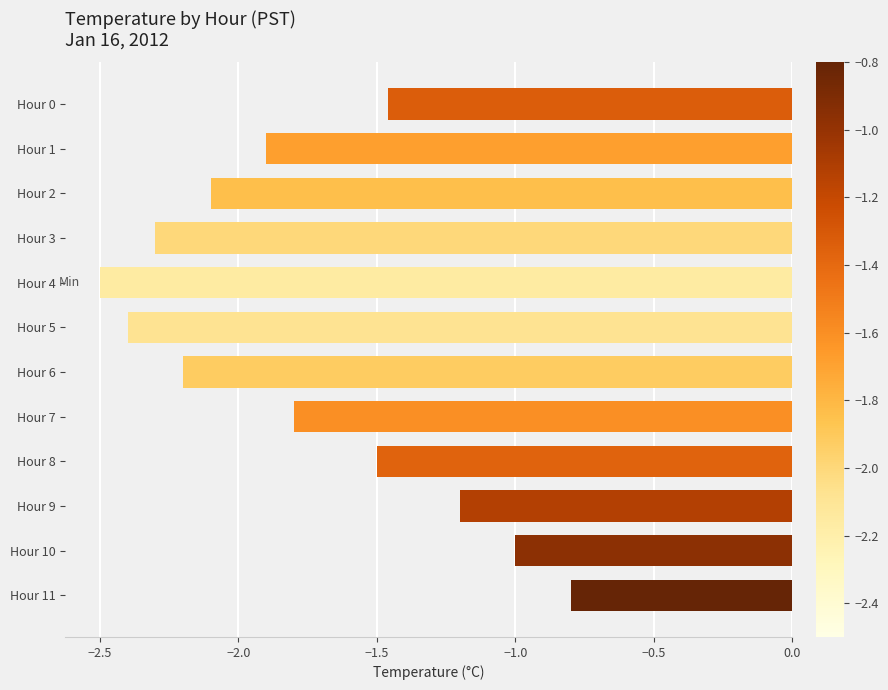

What is the greatest value displayed?

-0.8